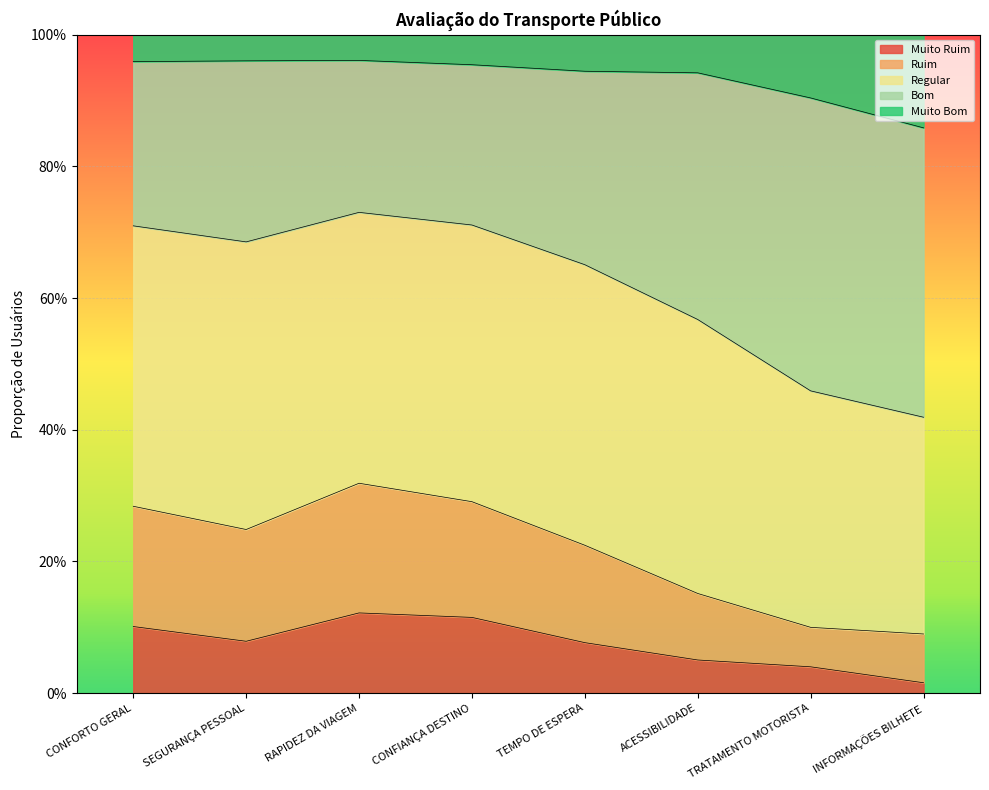

What are all the series names shown in the legend?

Muito Ruim, Ruim, Regular, Bom, Muito Bom